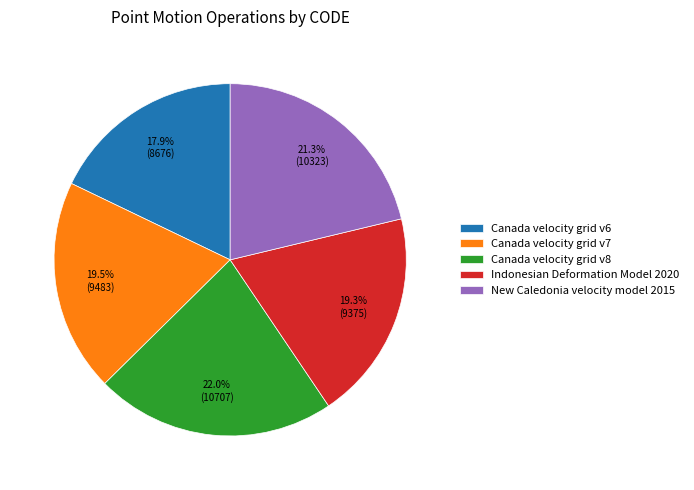

What percentage is the New Caledonia velocity model 2015 slice, to the nearest percent?

21%